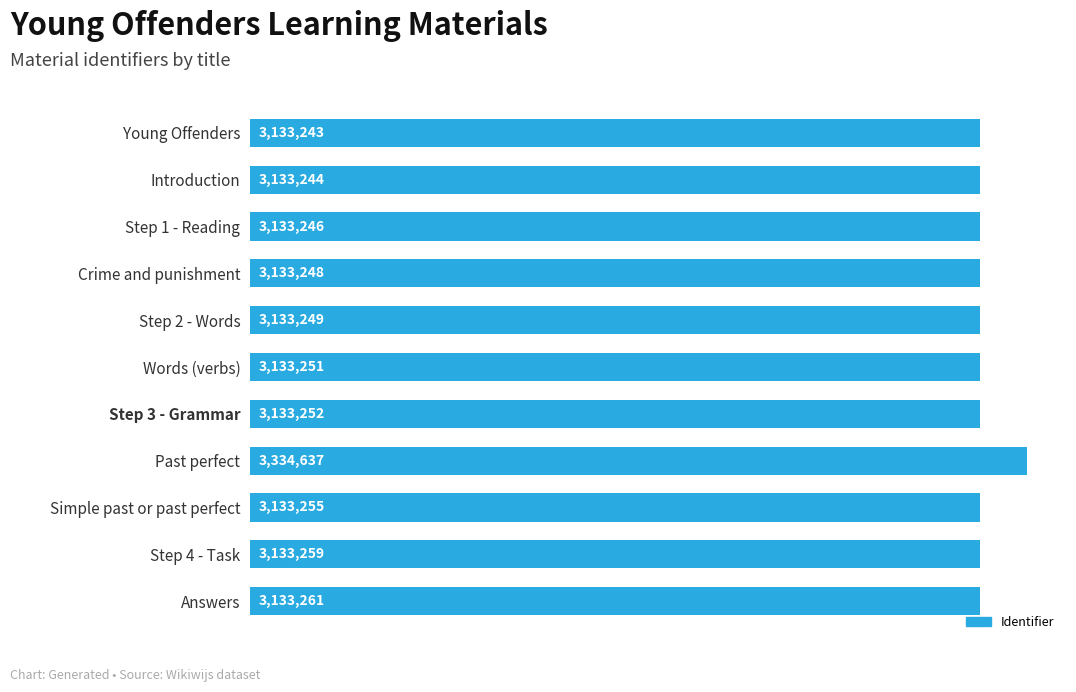

Where is the data nearest to the value 3233940?

Answers